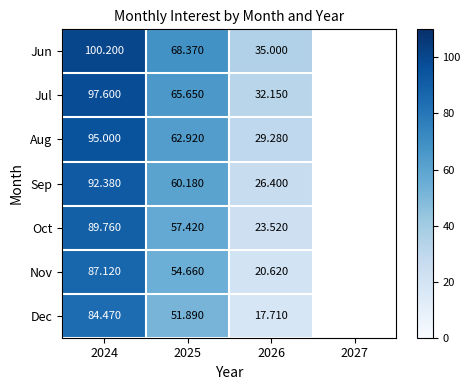

What is the spread (max minus min) of values at 2024?

15.7